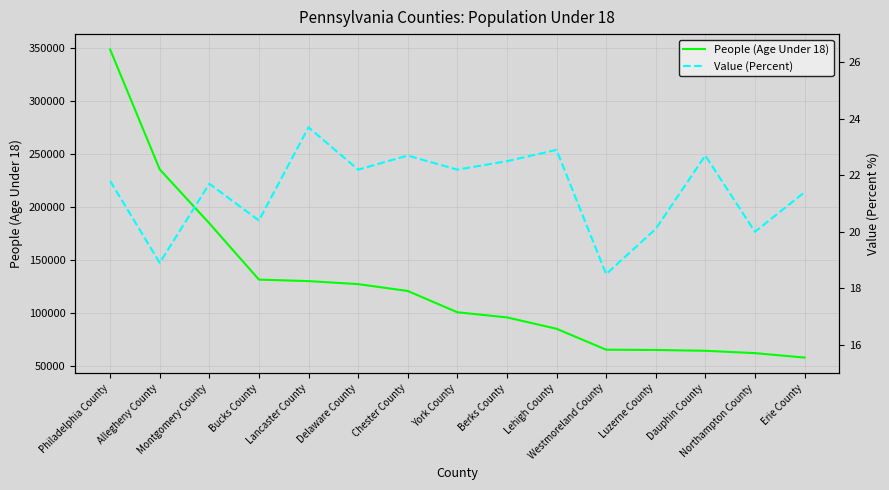

What is the sum of the Value (Percent) values at Dauphin County and Bucks County?

43.1